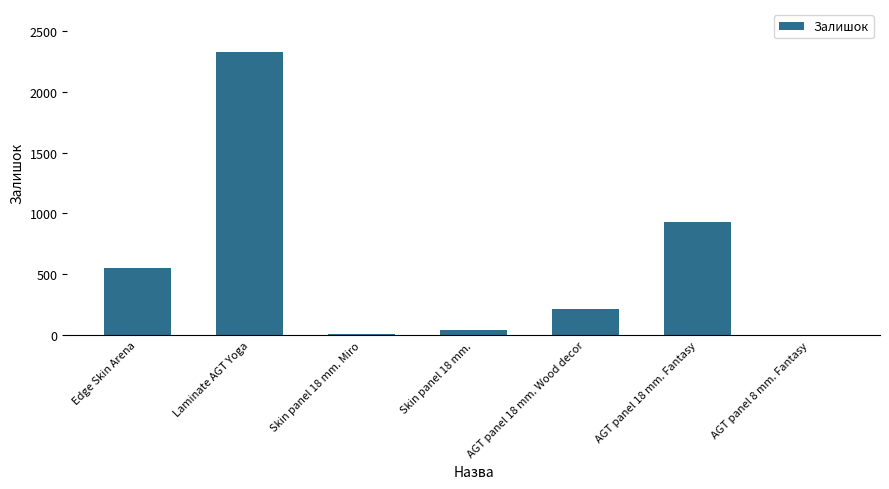

What is the average value?

583